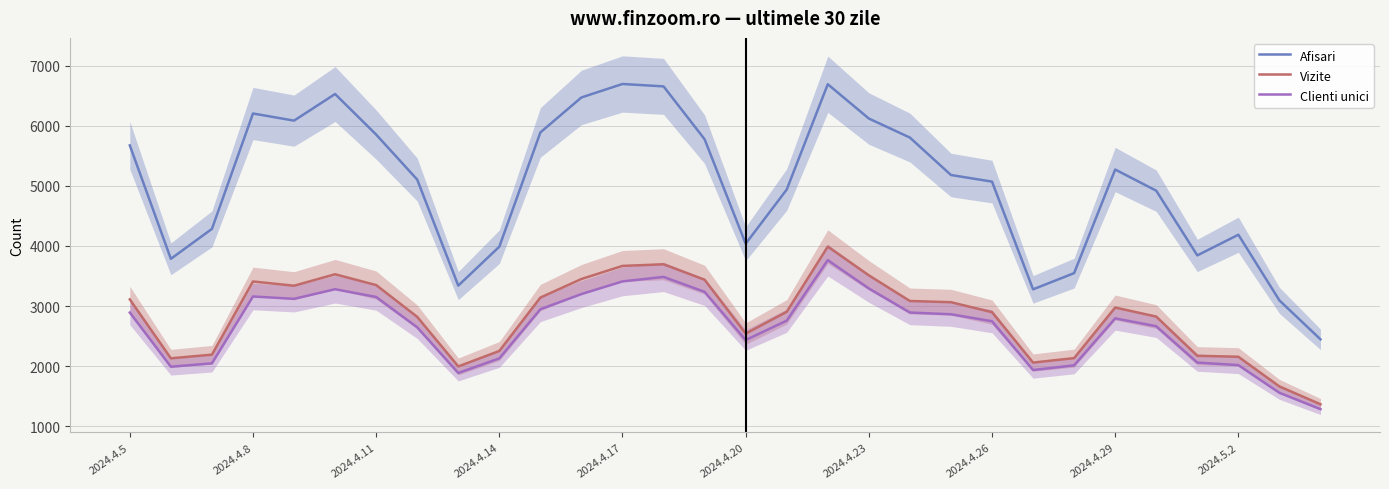

The value of Vizite at 2024.4.14 is 2252. True or false?

True